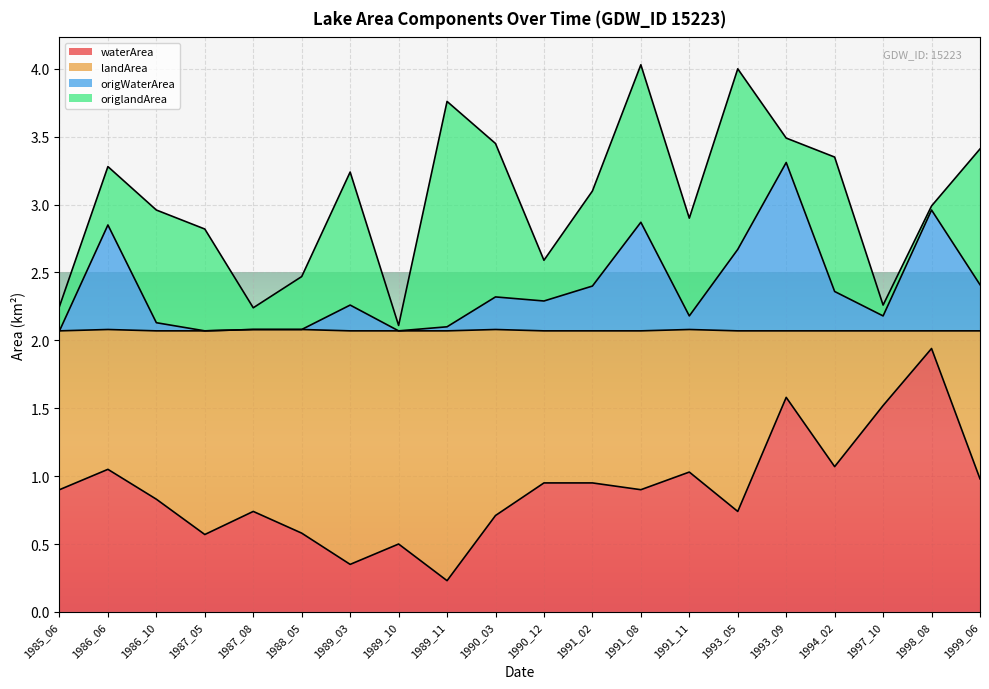

The value of waterArea at 1989_10 is 0.5. True or false?

True